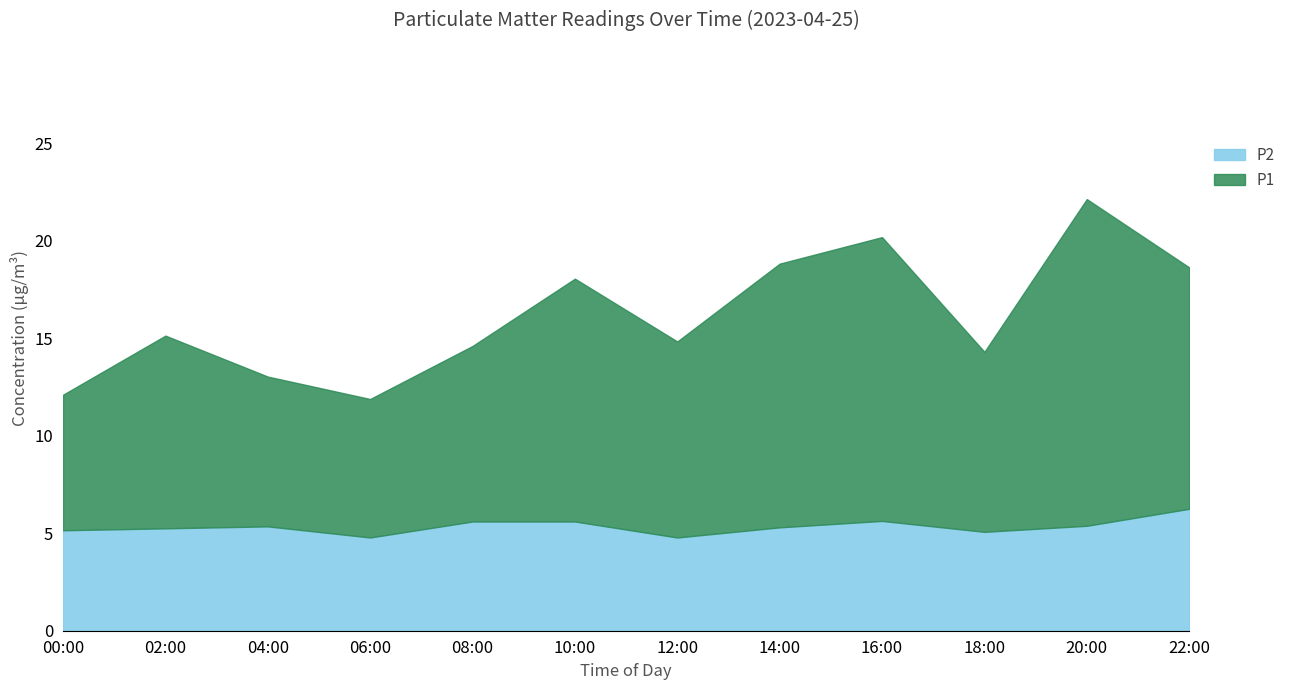

Rank the series by their maximum value, from lowest to highest.

P2, P1